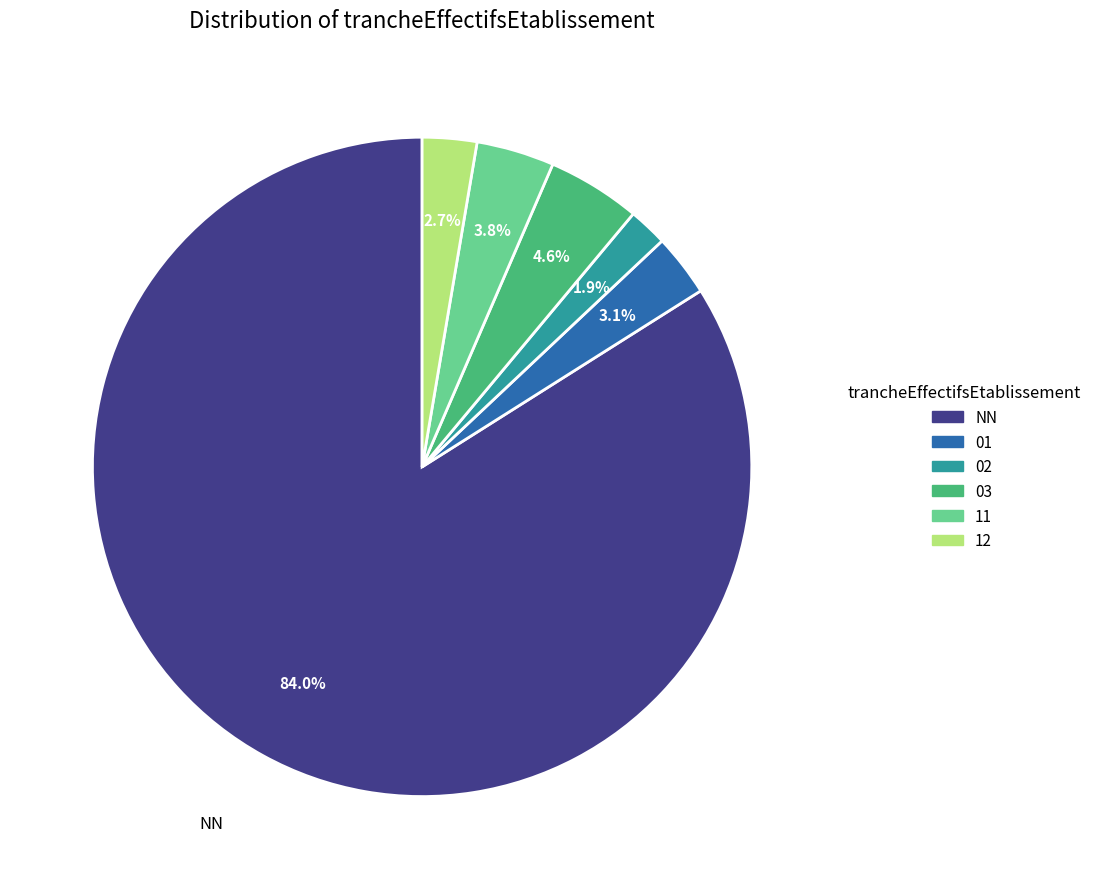

How much of the chart is everything except 12?

97.3%